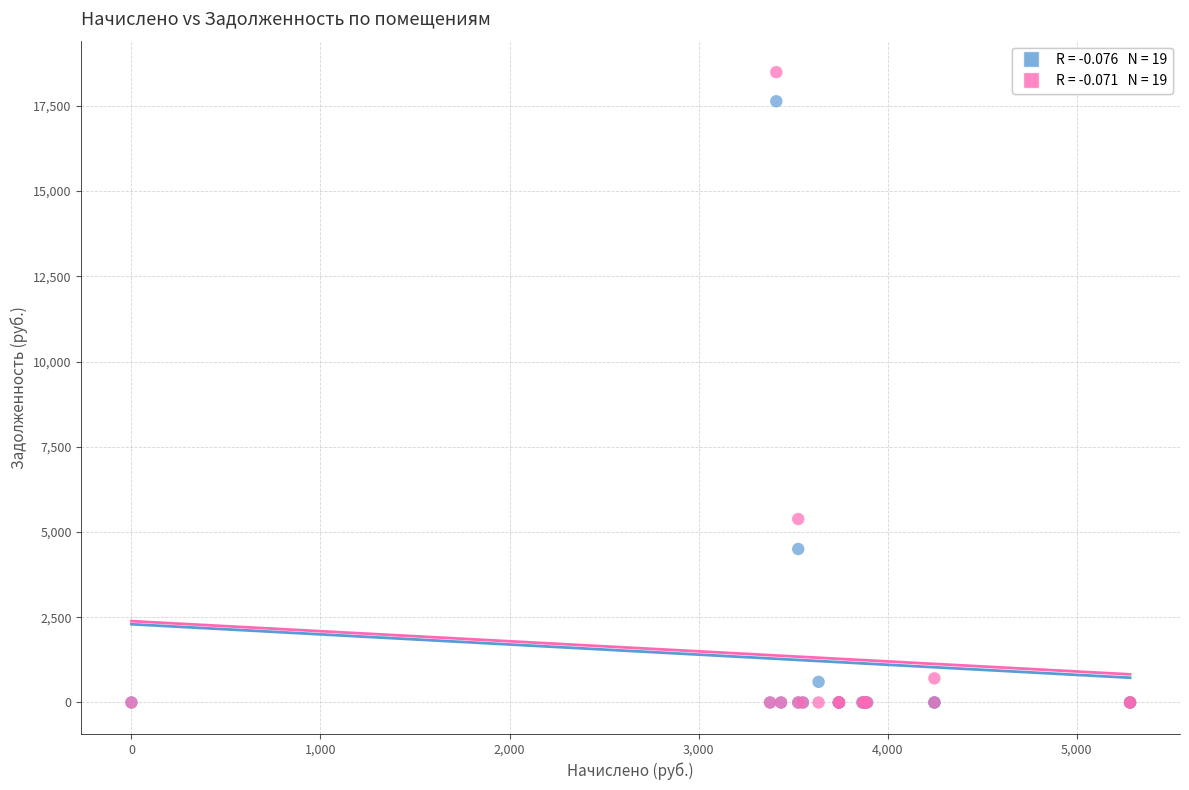

Across all series, what Y value is closest to 9243?

5381.2